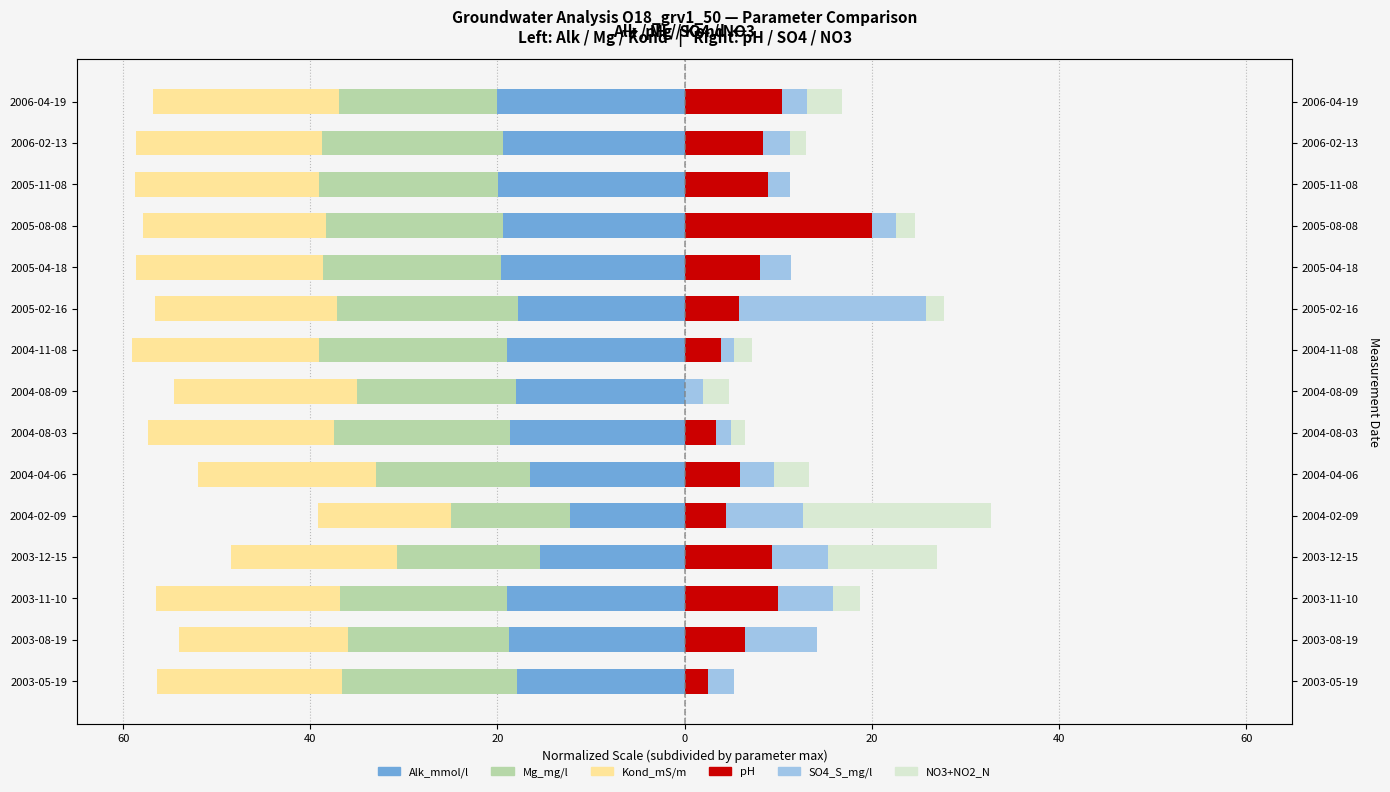

Reading left to right, list all the values displayed in this chart.

Alk_mmol/l: -17.9	-18.8	-19.0	-15.4	-12.3	-16.6	-18.7	-18.0	-19.0	-17.8	-19.6	-19.4	-20.0	-19.4	-20.0
Mg_mg/l: -18.7	-17.2	-17.9	-15.3	-12.7	-16.5	-18.7	-17.0	-20.0	-19.3	-19.0	-18.9	-19.1	-19.3	-16.9
Kond_mS/m: -19.8	-18.0	-19.7	-17.8	-14.2	-19.0	-19.9	-19.5	-20.0	-19.5	-19.9	-19.7	-19.7	-19.9	-19.9
pH: 2.5	6.4	10.0	9.3	4.4	5.9	3.4	0.0	3.9	5.8	8.1	20.0	8.9	8.4	10.4
SO4_S_mg/l: 2.8	7.7	5.9	6.0	8.3	3.6	1.6	2.0	1.3	20.0	3.3	2.6	2.4	2.8	2.7
NO3+NO2_N: 0.0	0.0	2.8	11.7	20.0	3.7	1.5	2.8	2.0	1.9	0.0	2.0	0.0	1.7	3.7